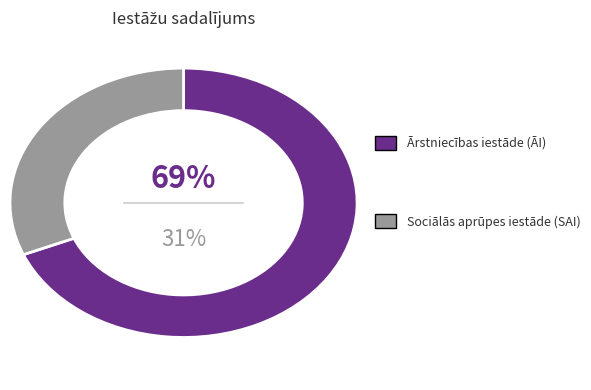

Is it true that SAI is 25% of the pie?

False